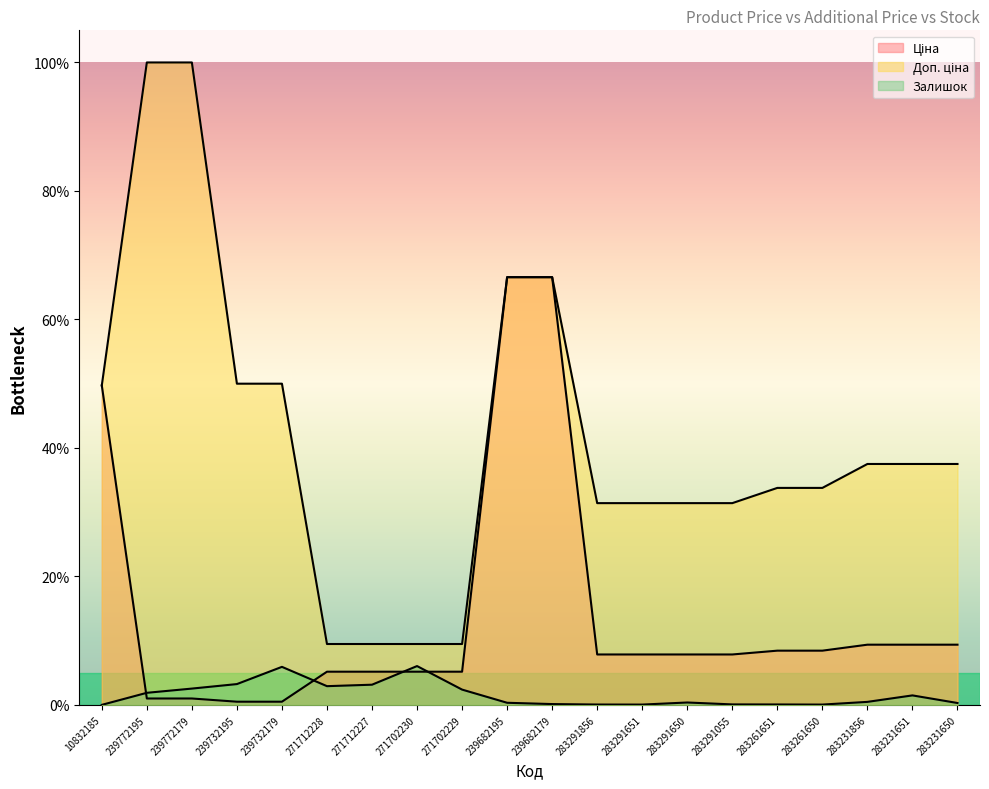

True or false: Доп. ціна and Залишок cross at least once.

False